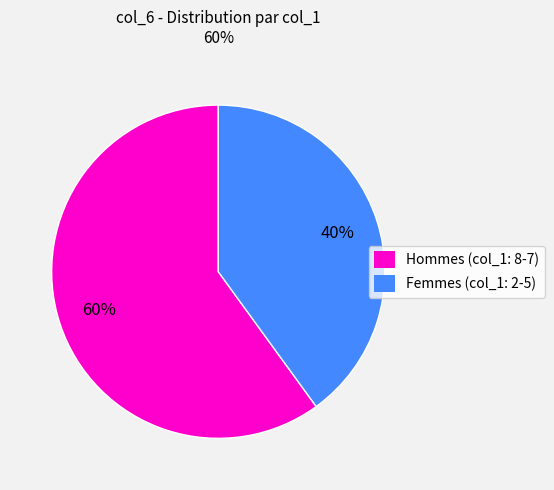

Rank the categories by value from highest to lowest.

Hommes (col_1: 8-7), Femmes (col_1: 2-5)